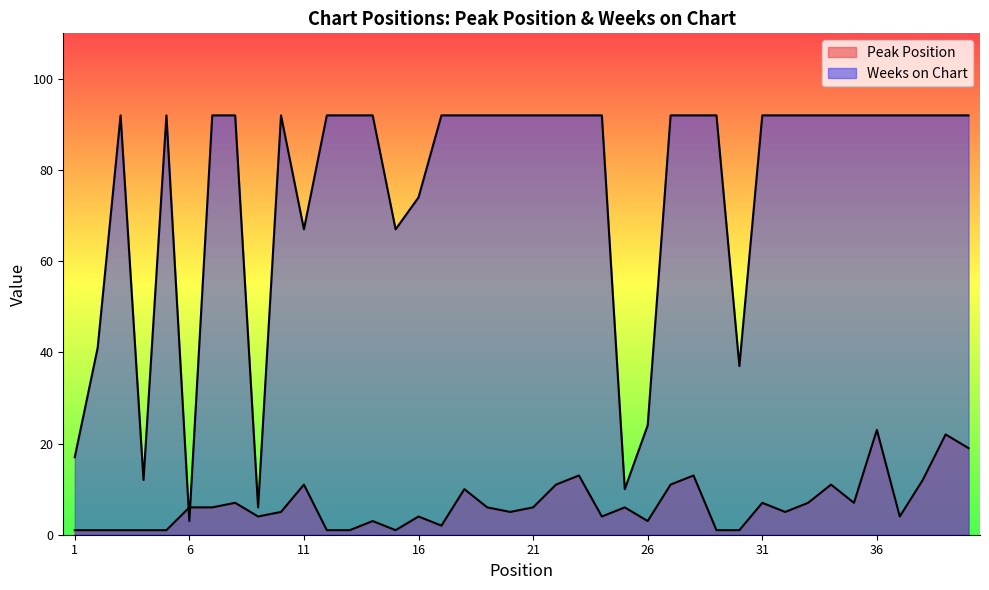

How many intersections are there between Weeks on Chart and Peak Position?

2